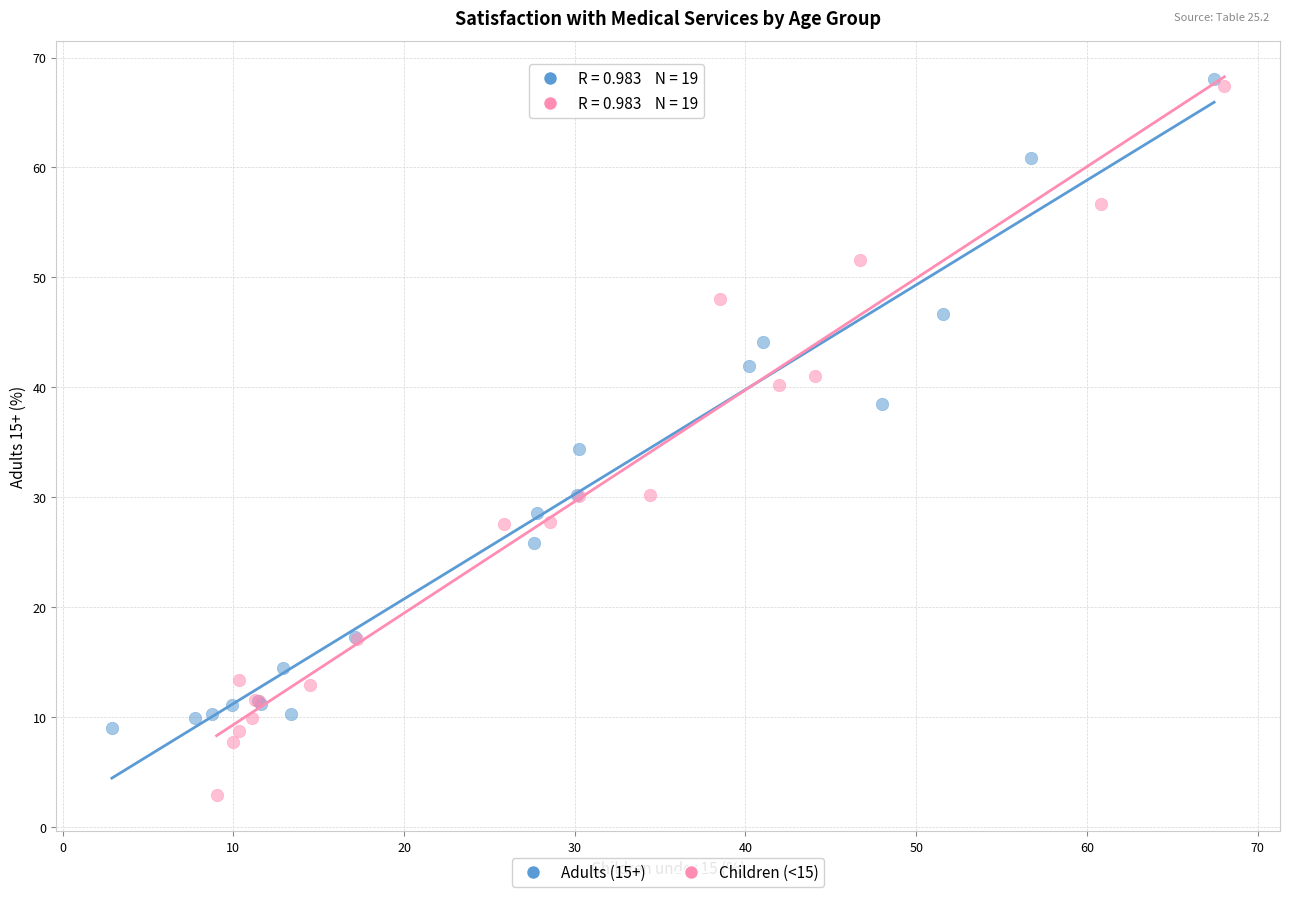

Which series contains the lowest Y value?

Children (<15)